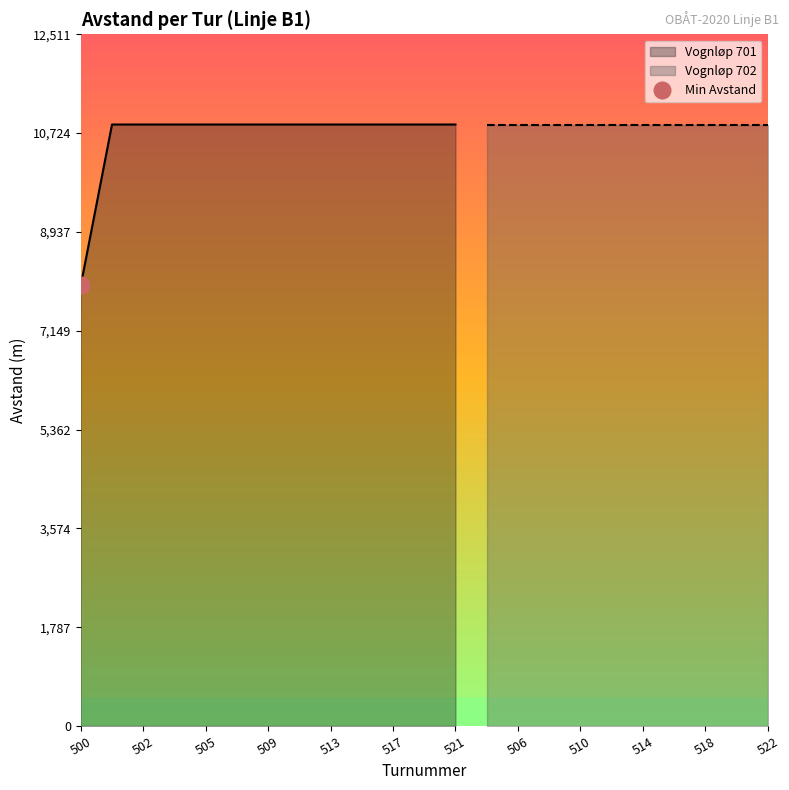

True or false: the data shows 10880 at 509.

True